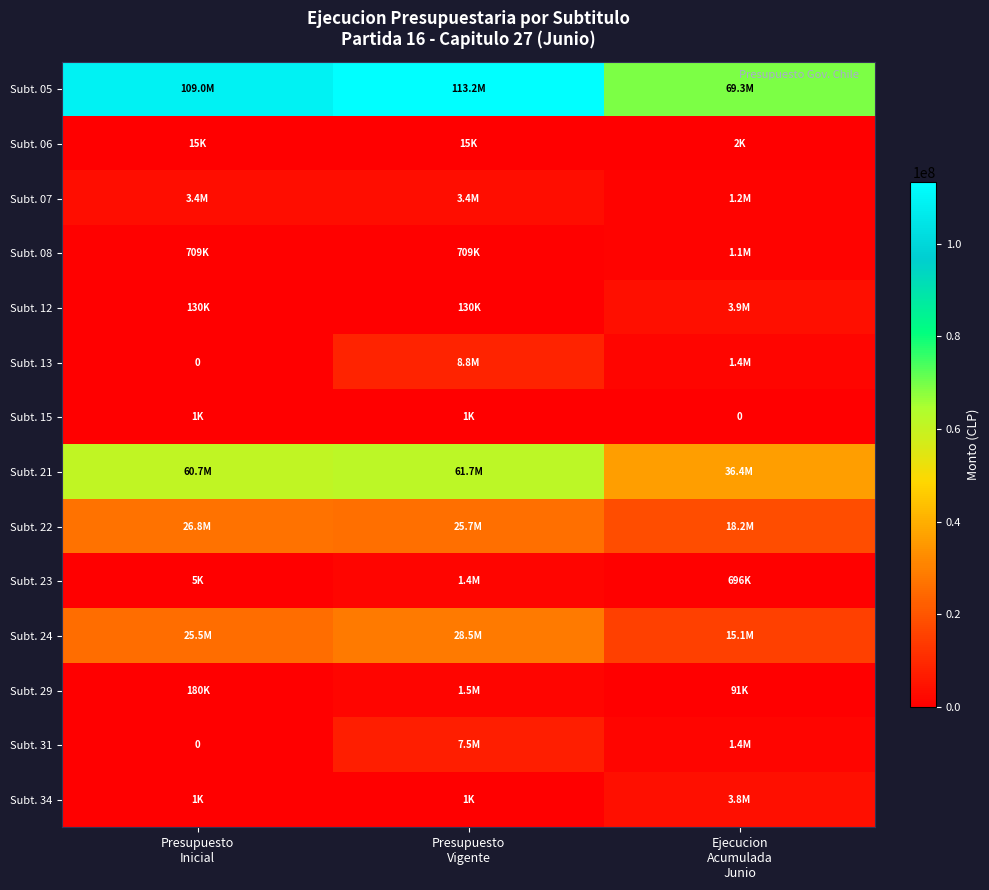

List the labels in order of Subt. 23 value, largest first.

Presupuesto Vigente, Ejecucion Acumulada Junio, Presupuesto Inicial